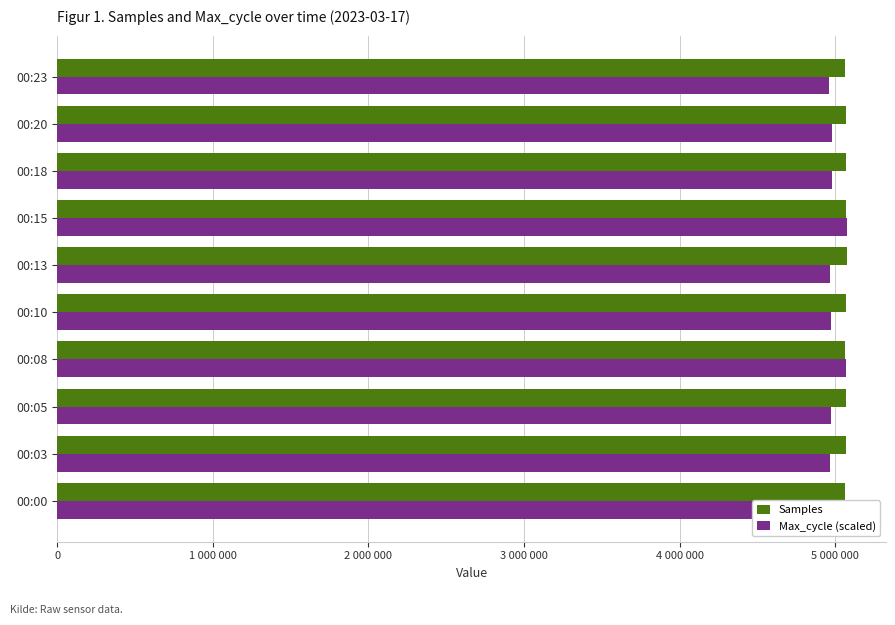

What are all the series names shown in the legend?

Samples, Max_cycle (scaled)